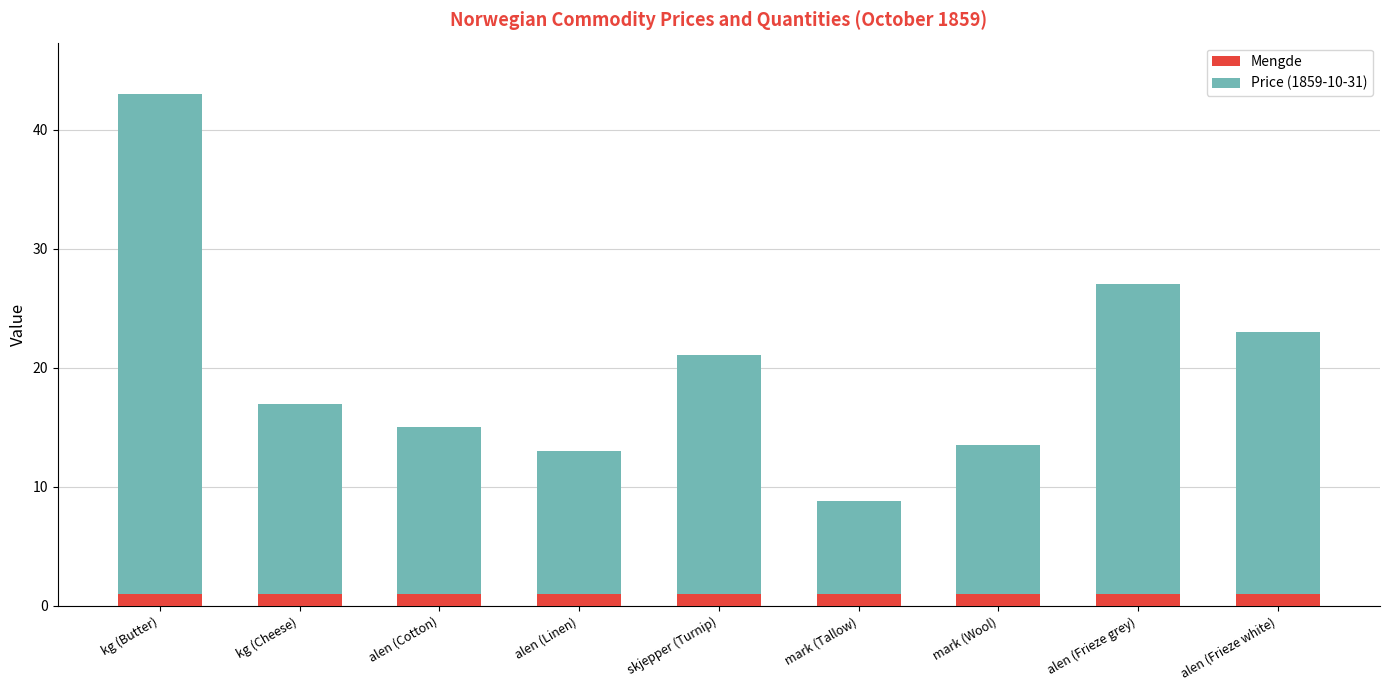

The value of Mengde at kg (Butter) is 1.0. True or false?

True